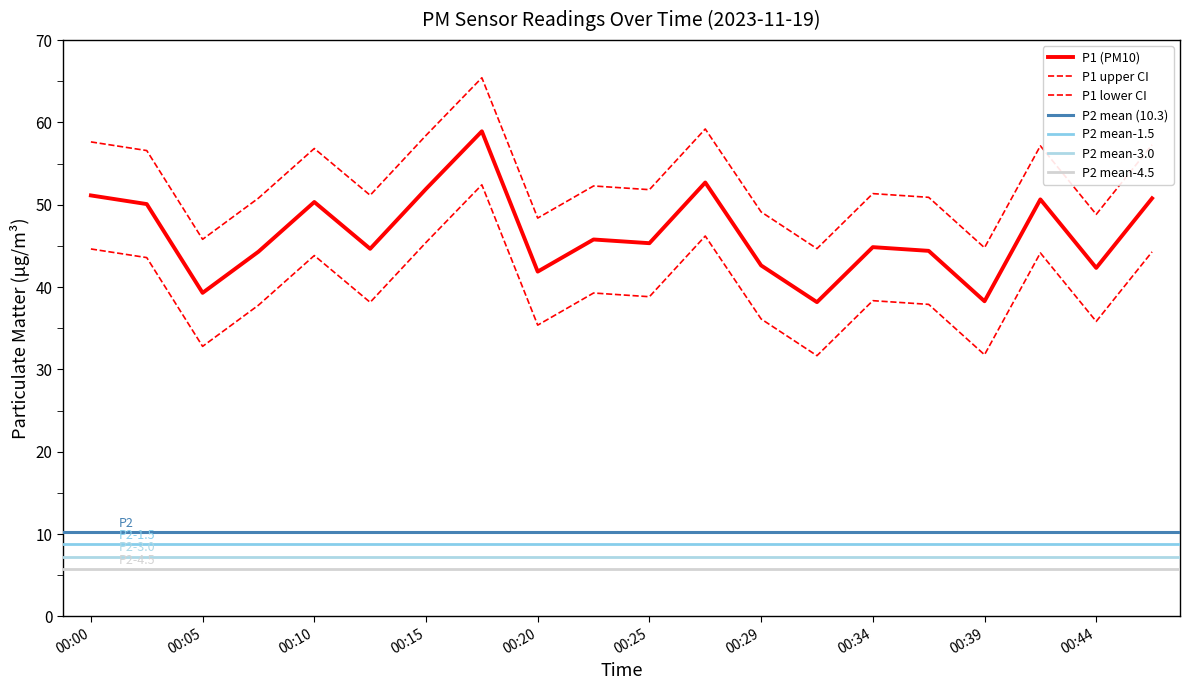

What is the difference between the second highest and minimum values?

14.5